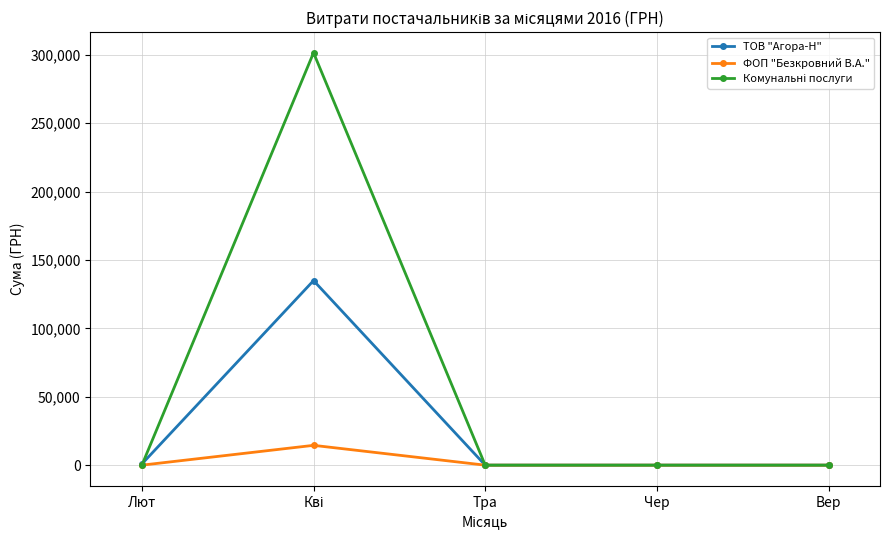

True or false: ФОП "Безкровний В.А." has a value of 0.0 at Лют.

True